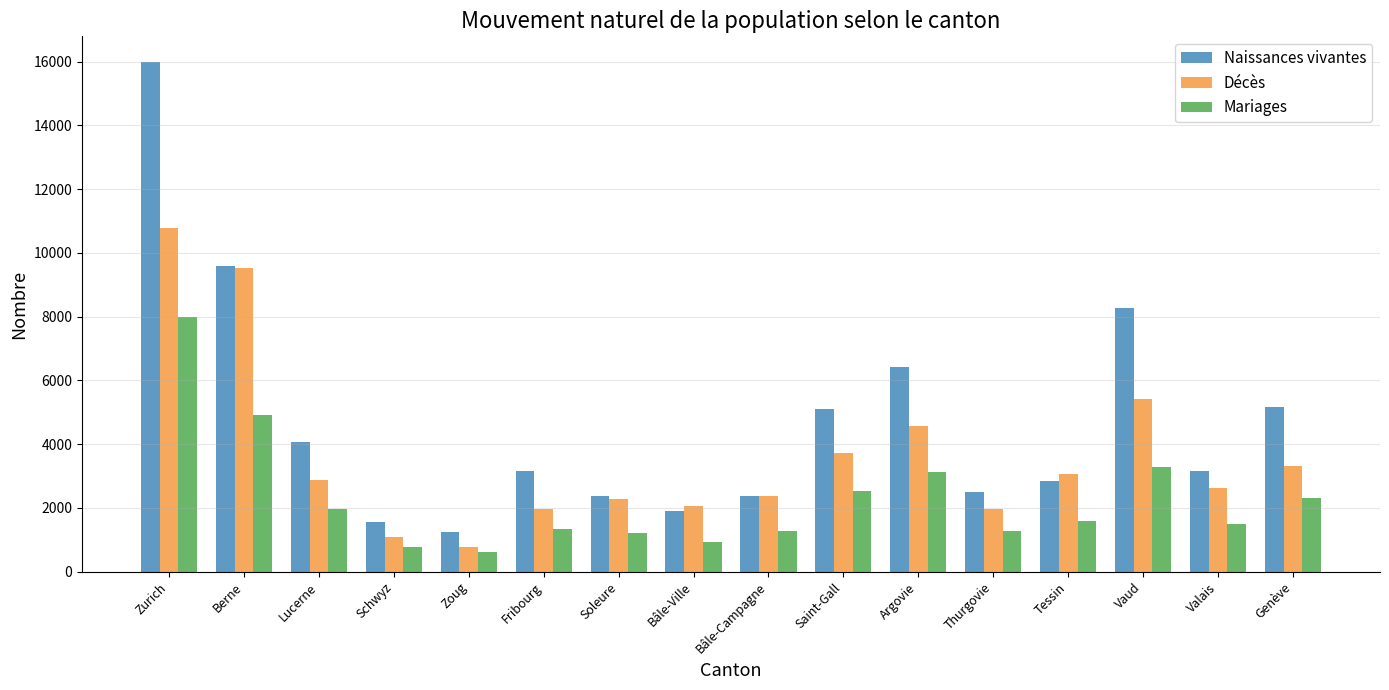

What is the greatest value displayed?

15996